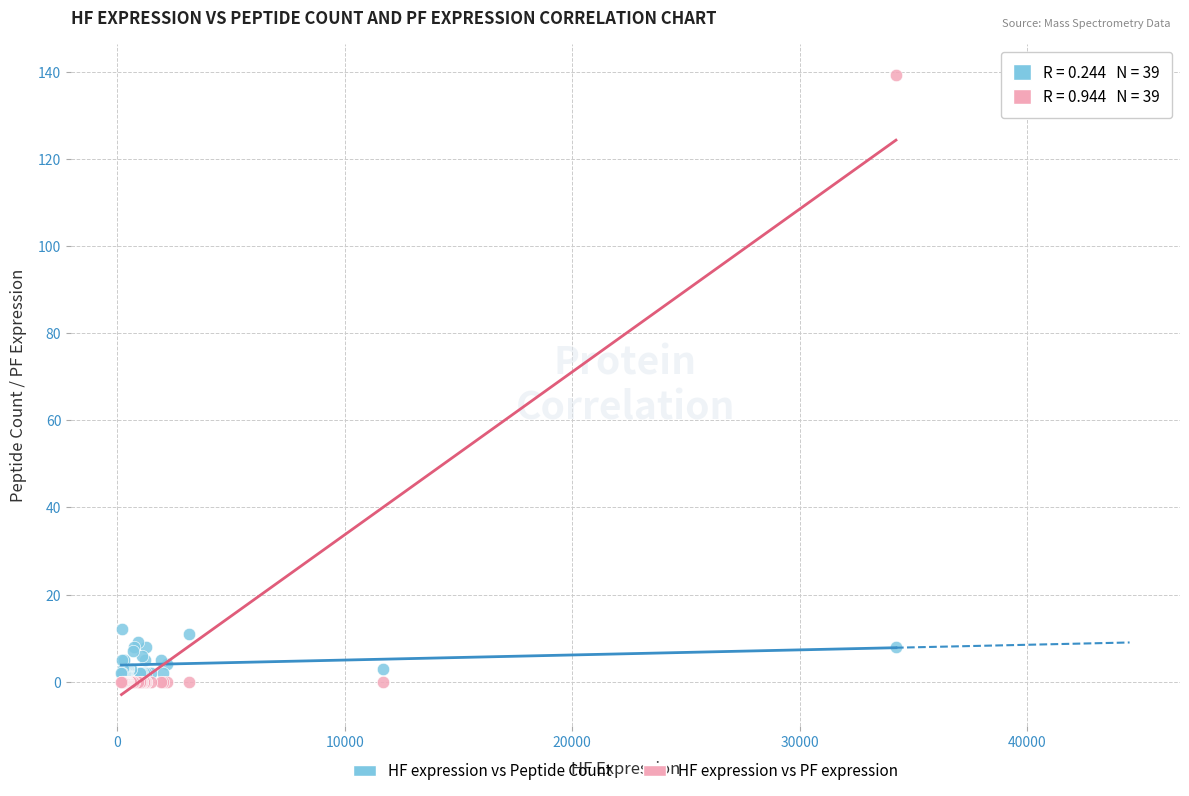

What is the X range (max minus min) for the scatter plot?

34041.2